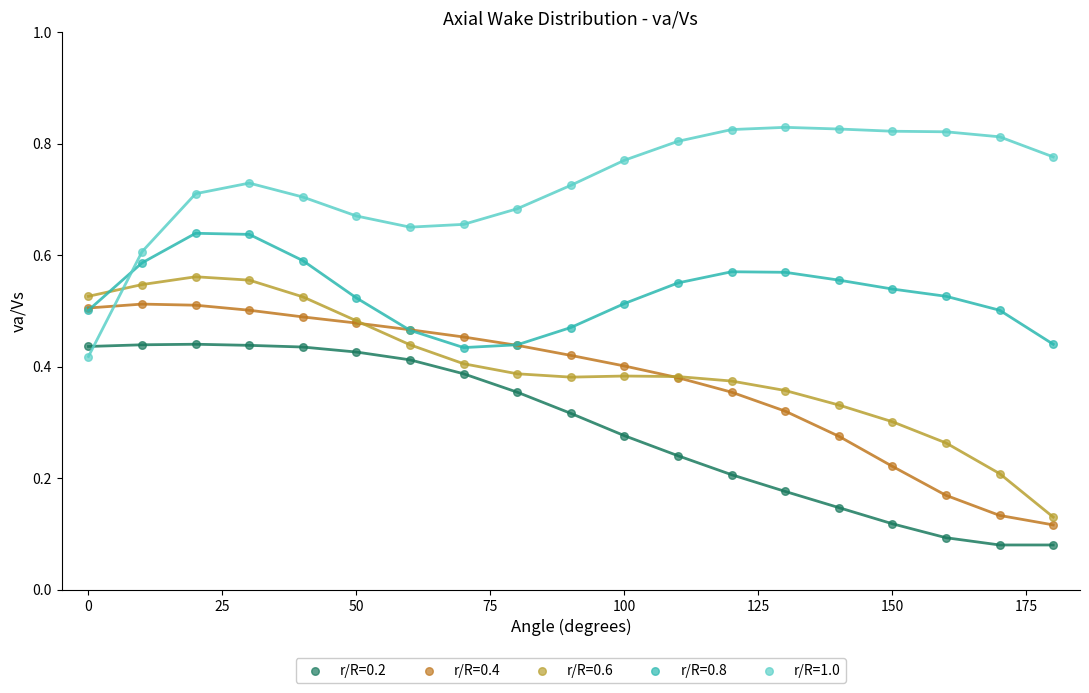

Which series contains the highest Y value?

r/R=1.0